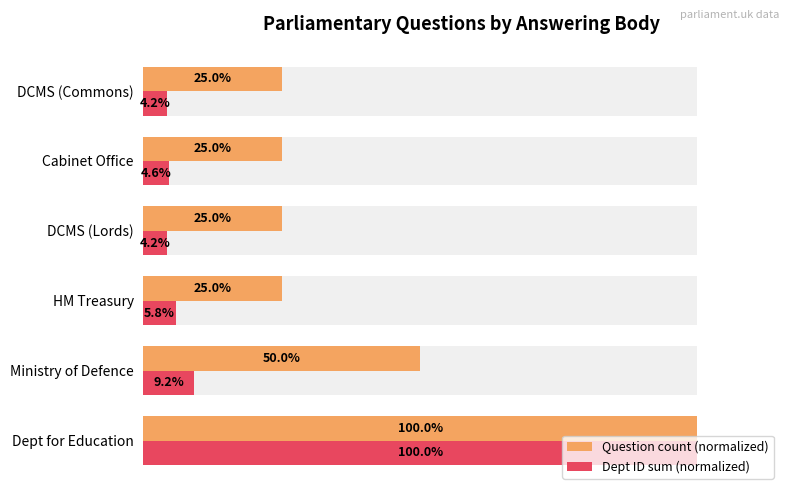

What is the lowest value of the Question count (normalized) series?

25.0